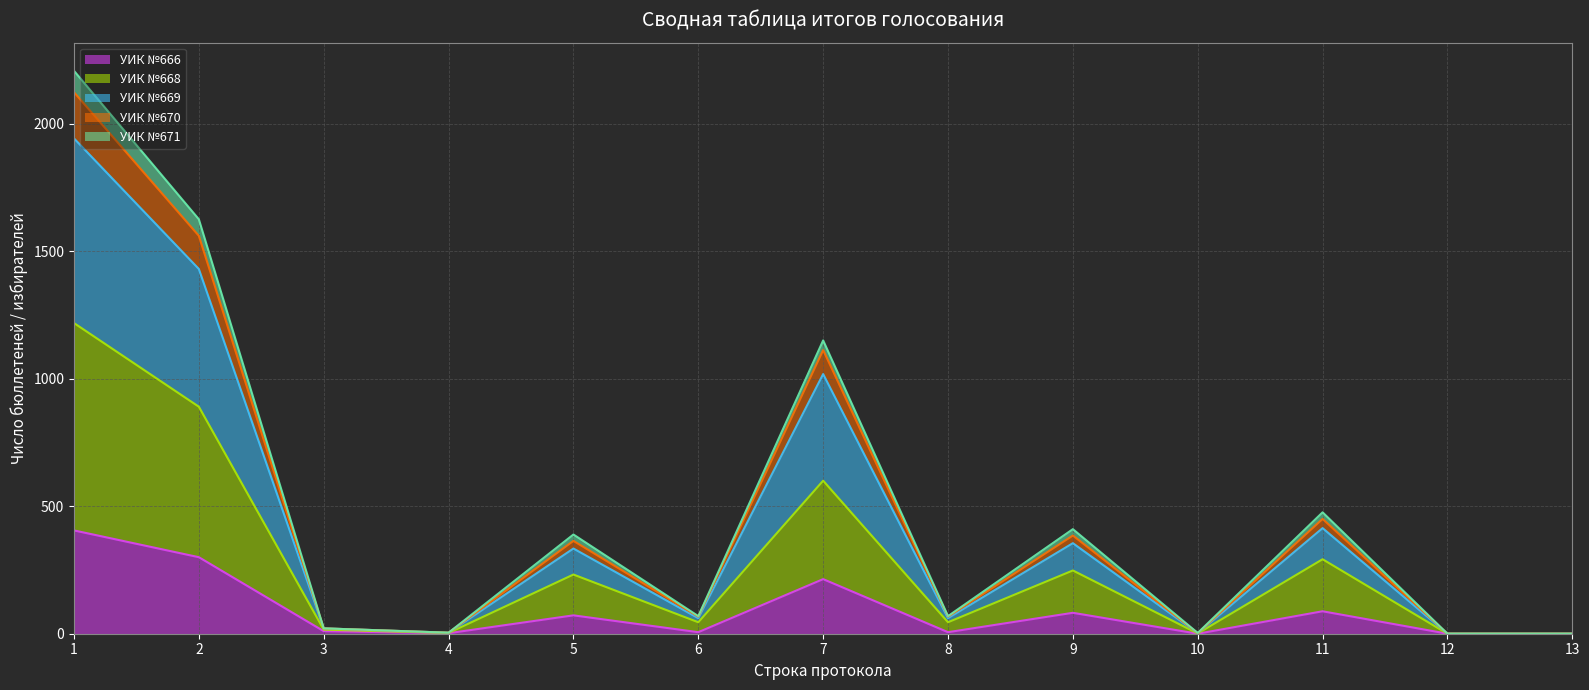

Does the chart display data point markers on the line(s)?

No